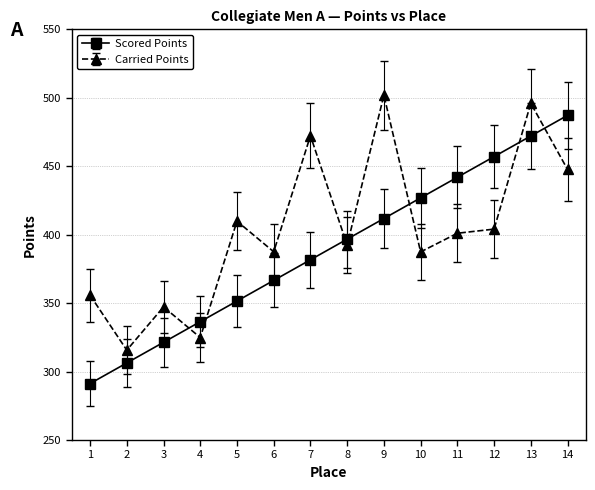

List the series in order of their peak value, lowest first.

Scored Points, Carried Points